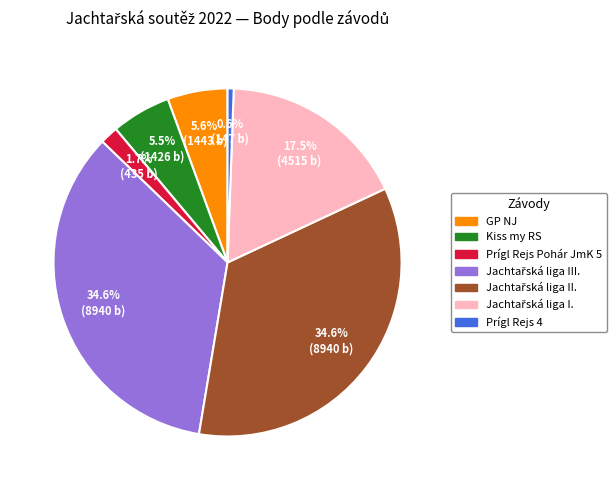

Count the number of slices in the pie.

7